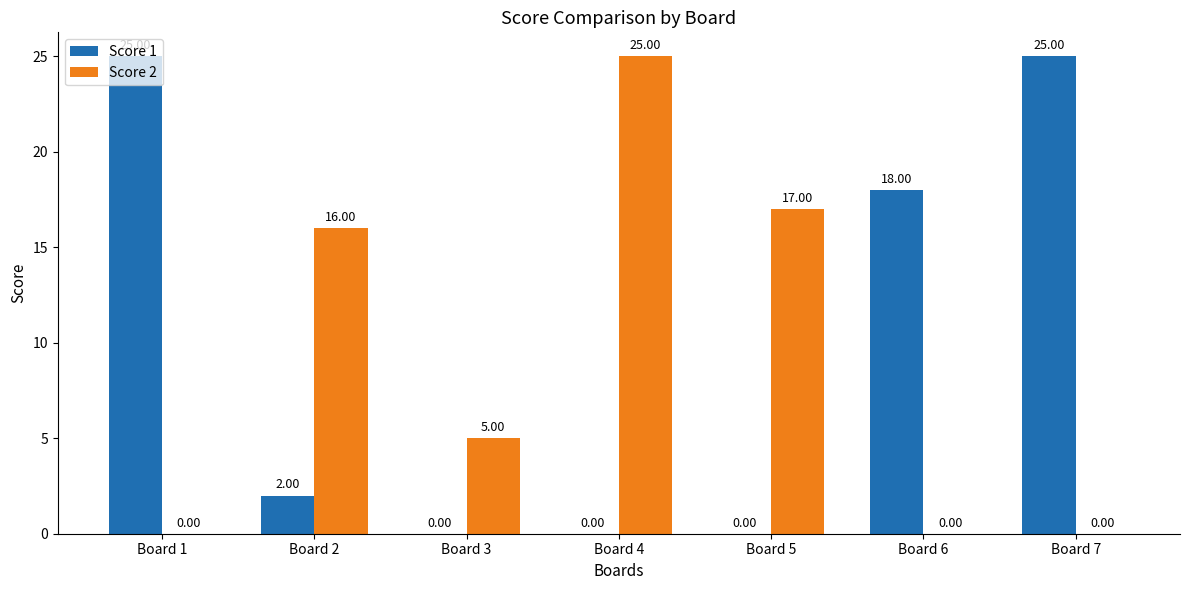

Which series changed the most between Board 6 and Board 7?

Score 1